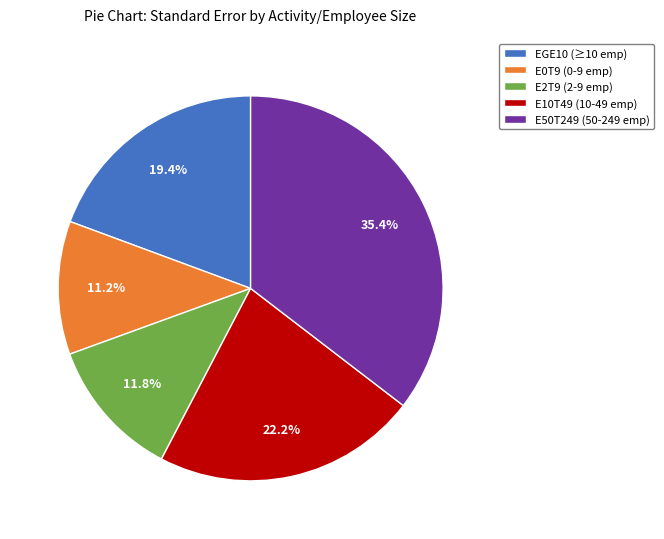

Does E10T49 (10-49 emp) represent more than half of the total?

No